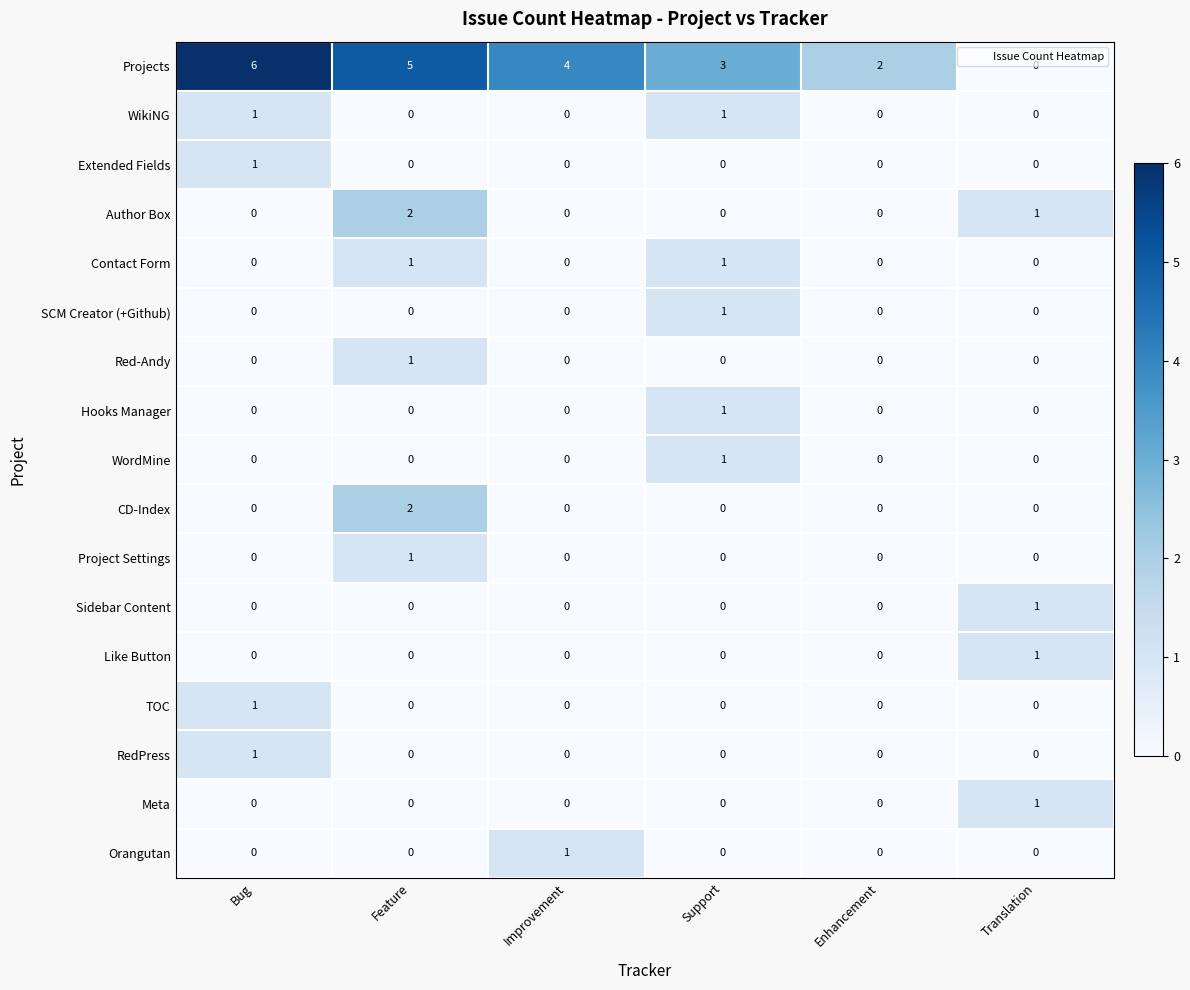

What is the spread (max minus min) of values at Bug?

6